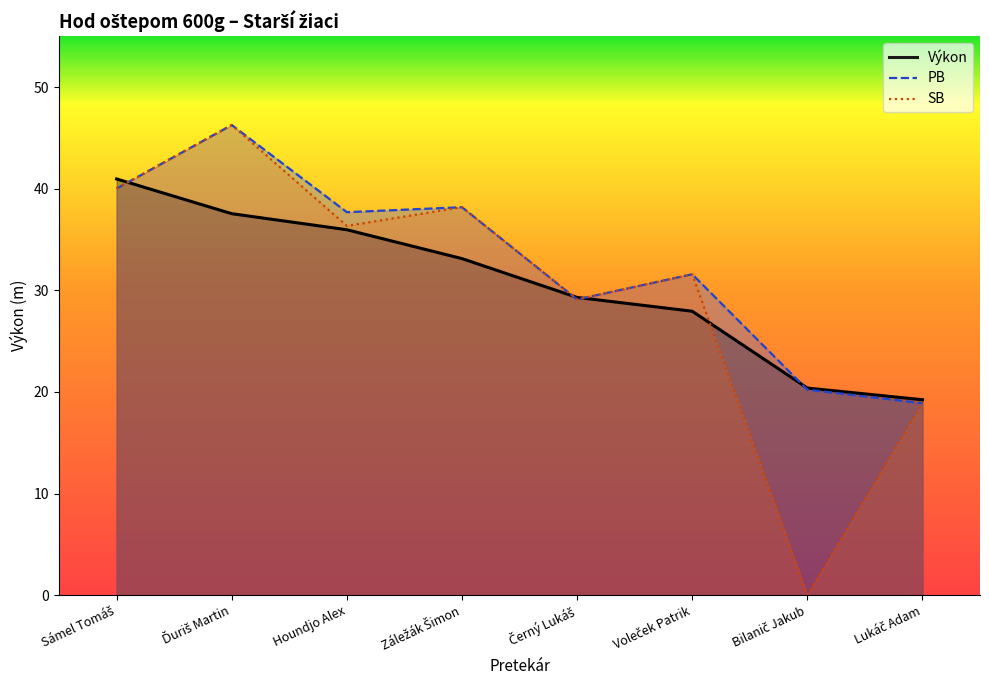

How many series are shown in this chart?

3